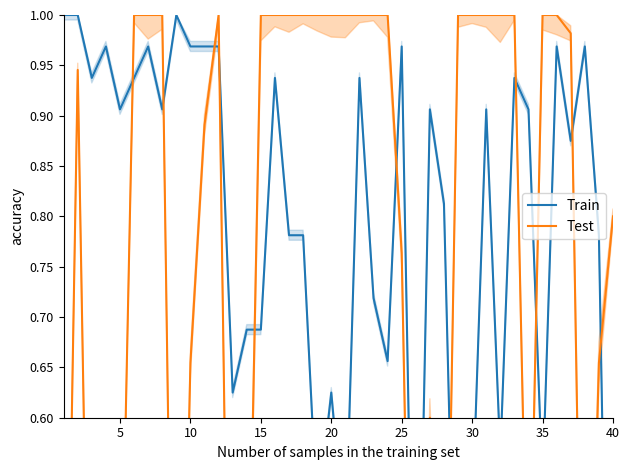

Does the chart display data point markers on the line(s)?

No